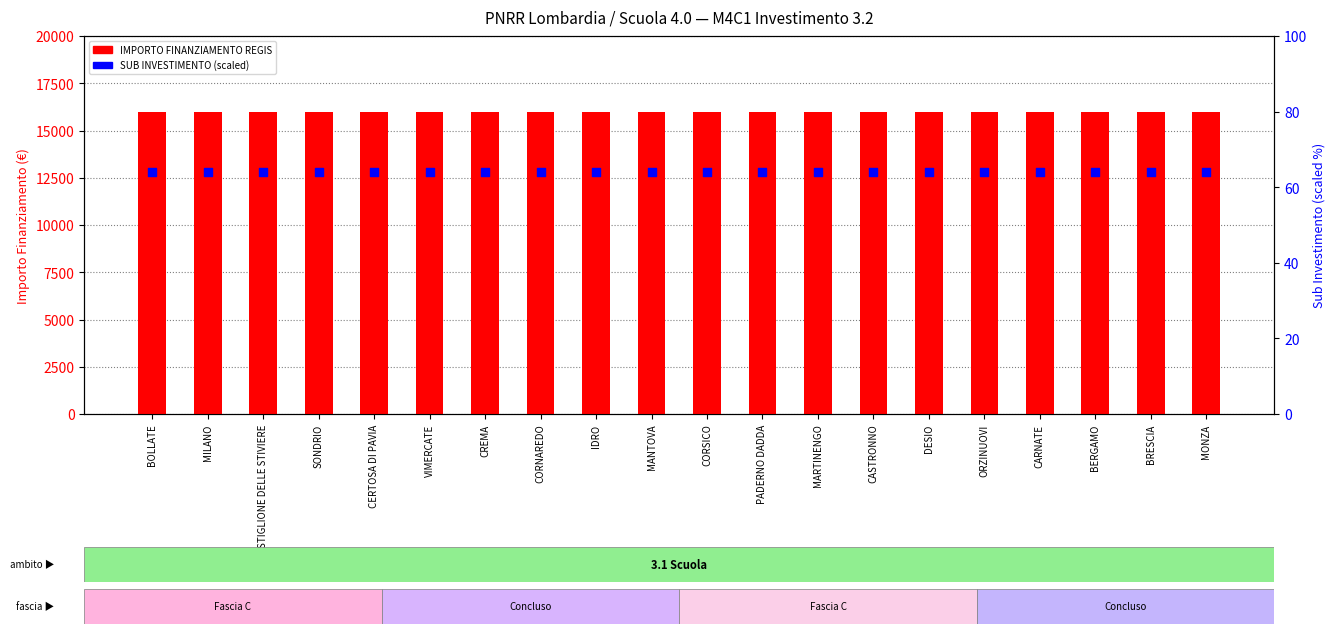

Which series contains the lowest Y value?

SUB INVESTIMENTO (scaled)